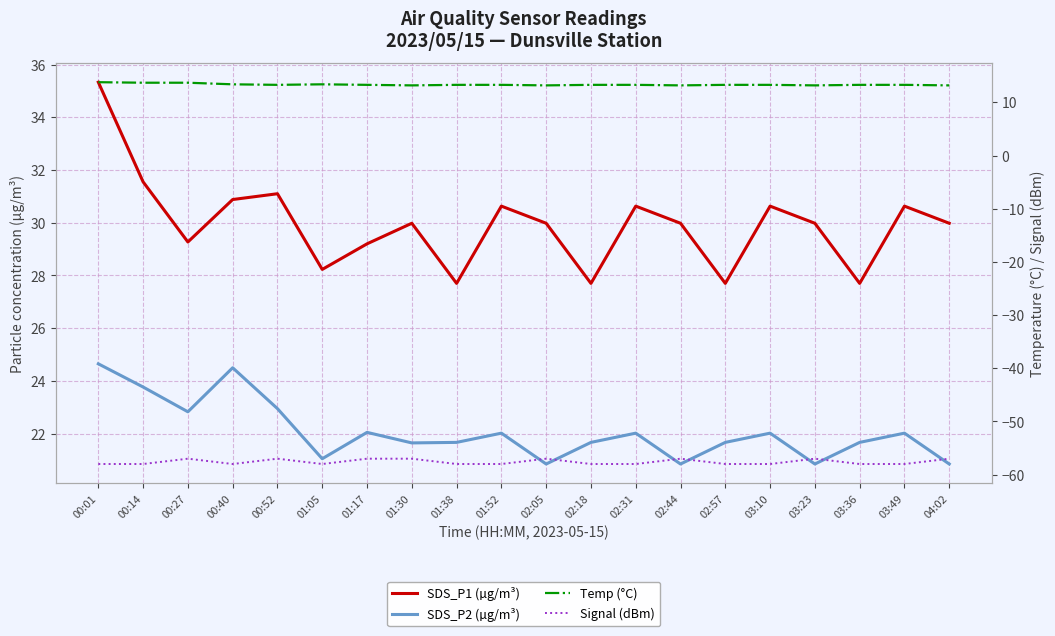

Which series has the largest range (max minus min)?

SDS_P1 (µg/m³)